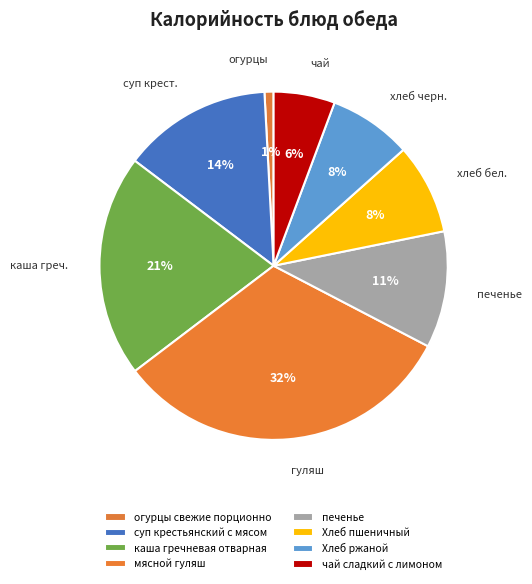

To the nearest percent, what percentage of the pie is каша гречневая отварная?

21%